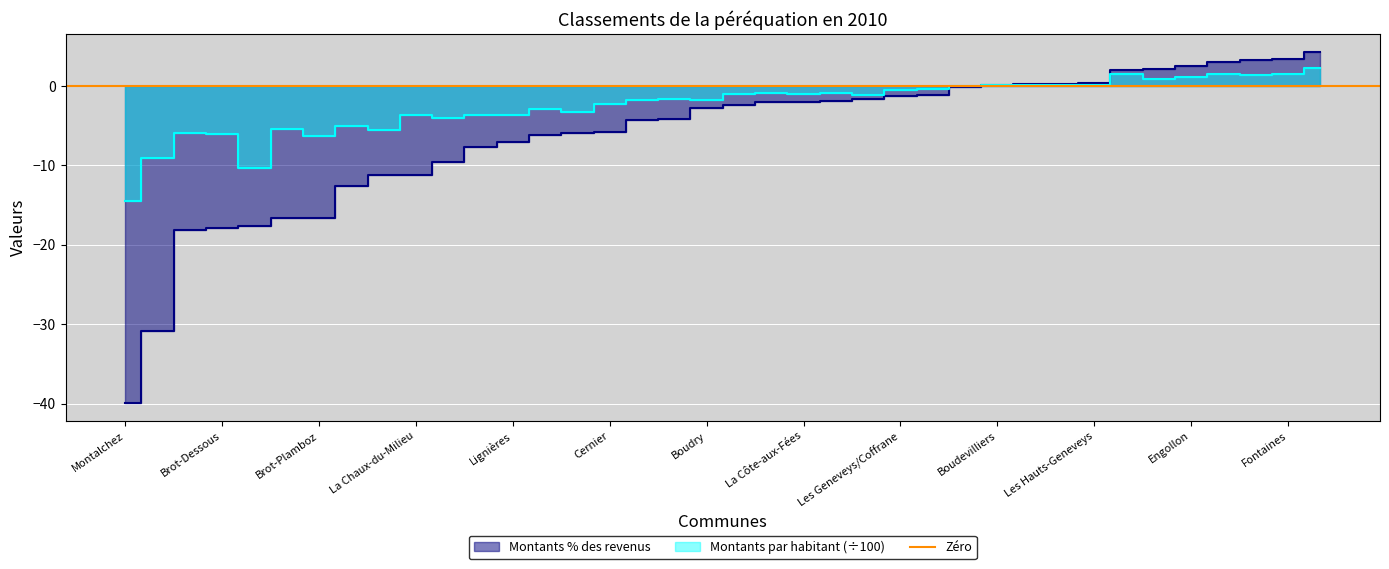

Count the number of categories in the chart.

38